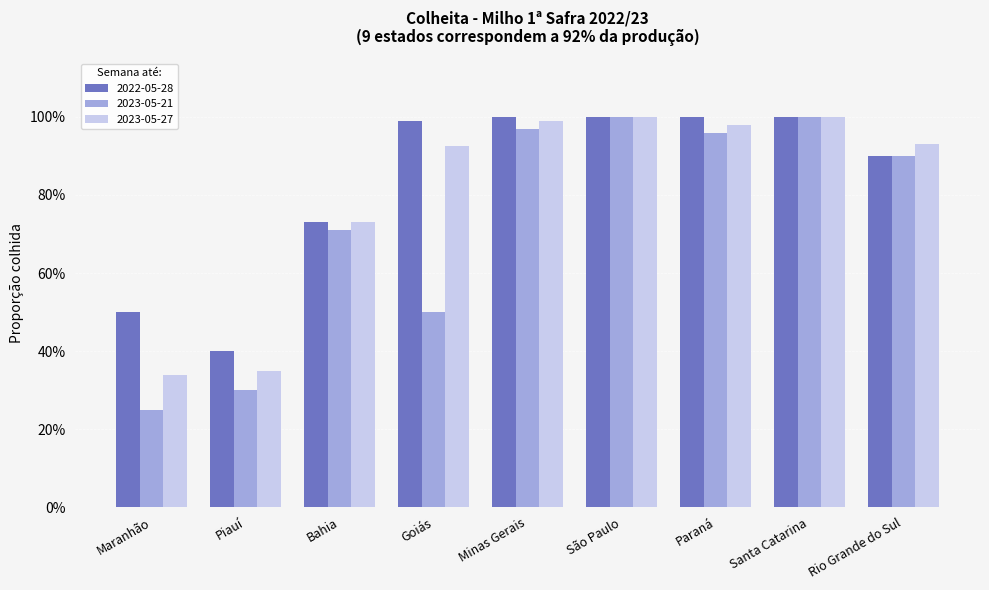

Which label corresponds to the smallest value in the chart?

Maranhão